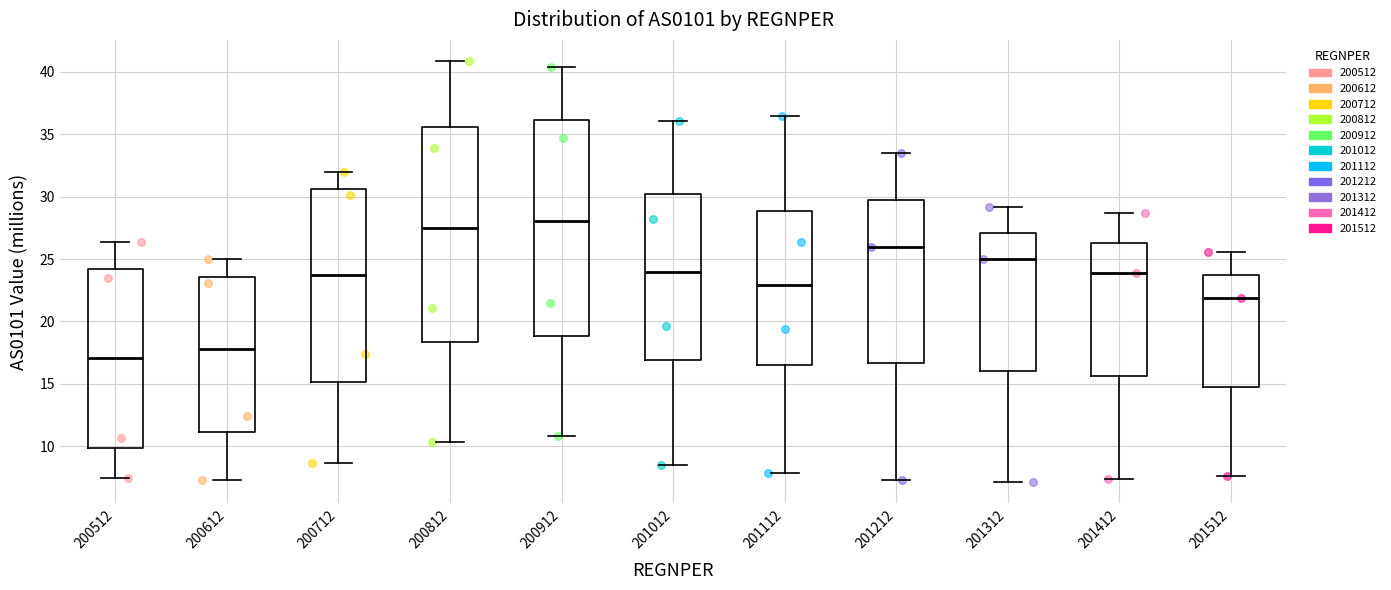

Which box's median line is the highest?

200912